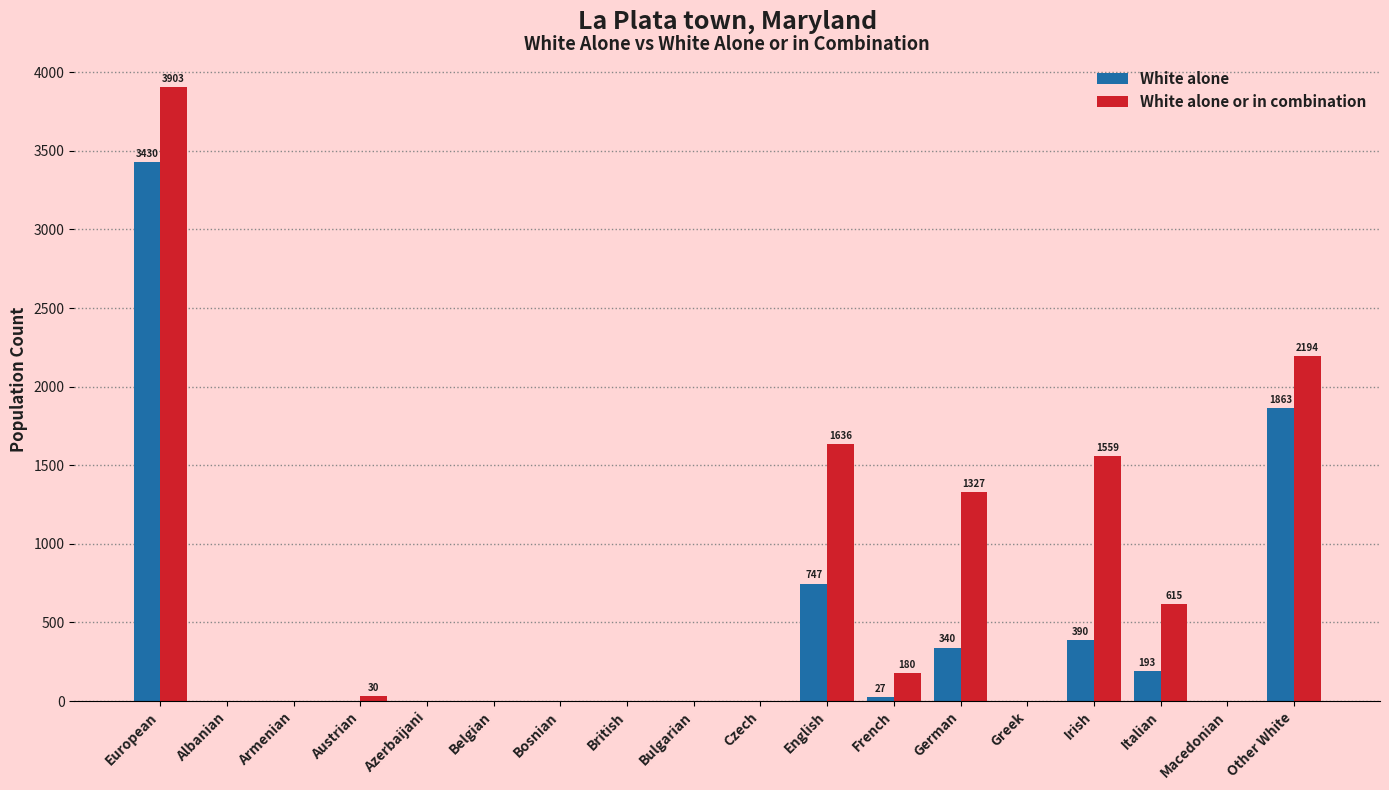

What is the sum of all White alone or in combination values?

11444